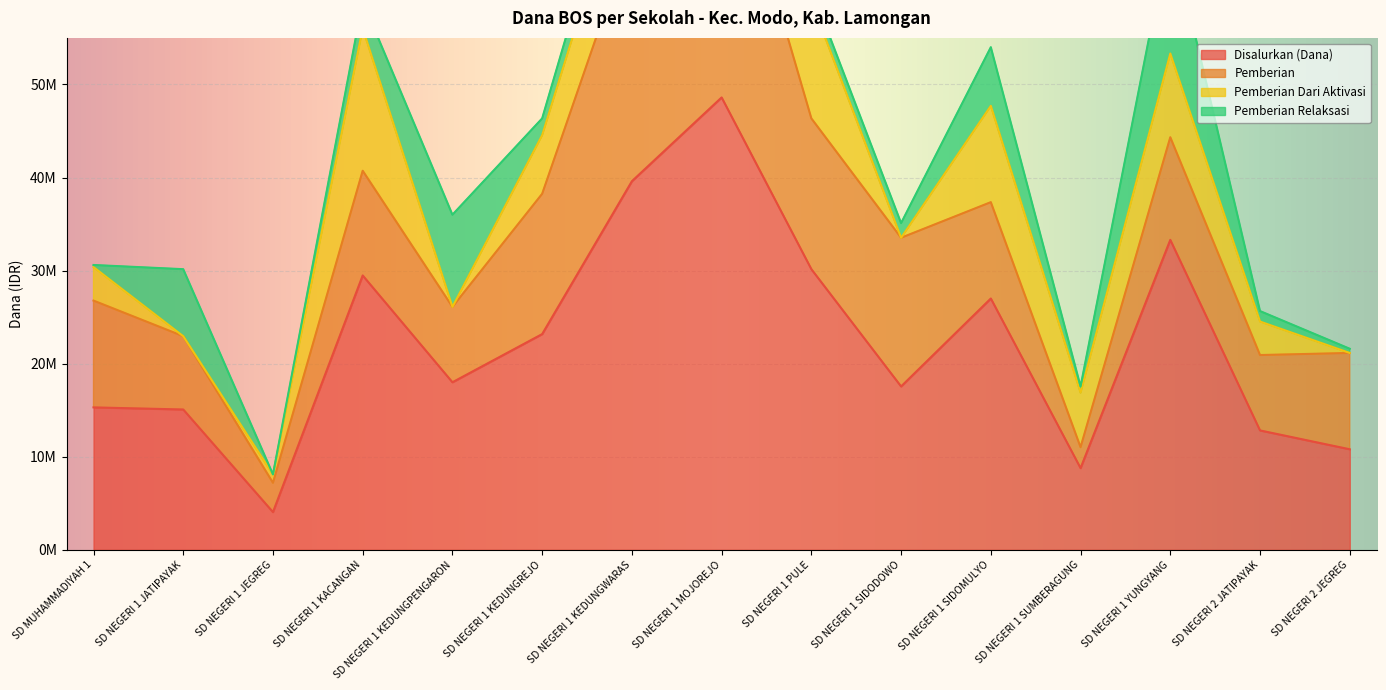

True or false: Disalurkan (Dana) and Pemberian cross at least once.

False